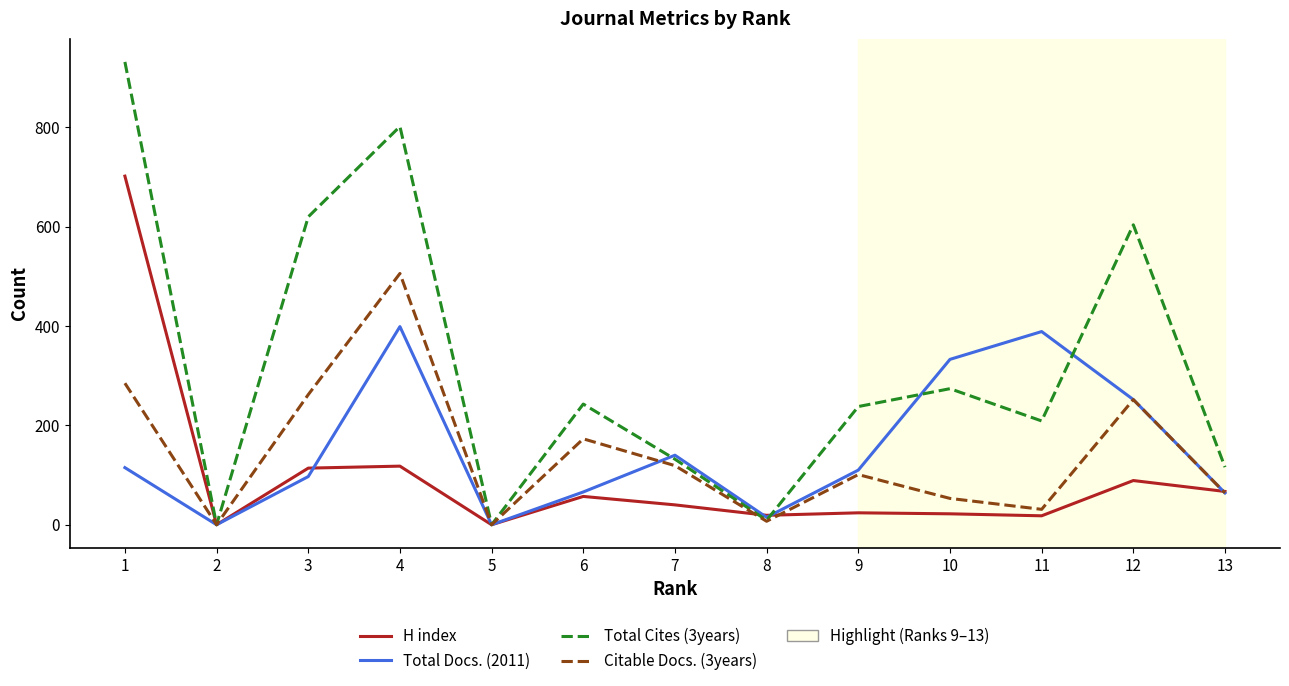

The value of Citable Docs. (3years) at 3 is 466. True or false?

False